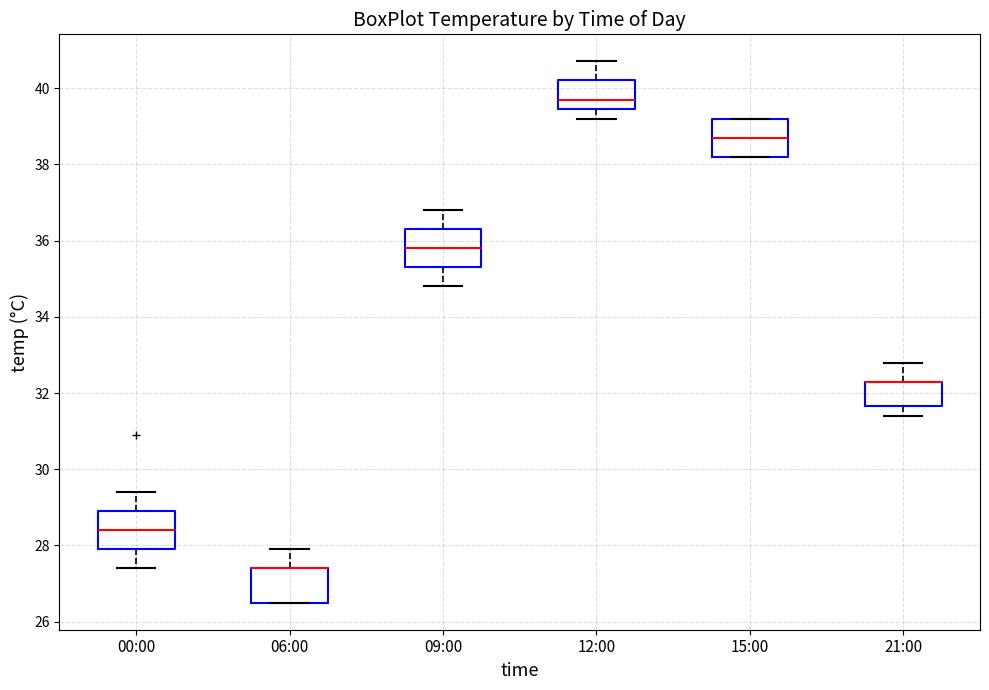

Reading left to right, transcribe this box plot: for each box, give where its median line is, the range the box spans, and where its two whiskers end, as read against the y-axis. The values are not printed on the chart, so give them approximately, as read against the axis.

00:00: median 28.4, box 28.0 to 29.0, whiskers 27.4 to 29.4
06:00: median 27.4 (drawn on the box's upper edge), box 26.6 to 27.4, whiskers 26.6 to 28.0
09:00: median 35.8, box 35.4 to 36.4, whiskers 34.8 to 36.8
12:00: median 39.8, box 39.4 to 40.2, whiskers 39.2 to 40.8
15:00: median 38.8, box 38.2 to 39.2, whiskers 38.2 to 39.2
21:00: median 32.4 (drawn on the box's upper edge), box 31.6 to 32.4, whiskers 31.4 to 32.8